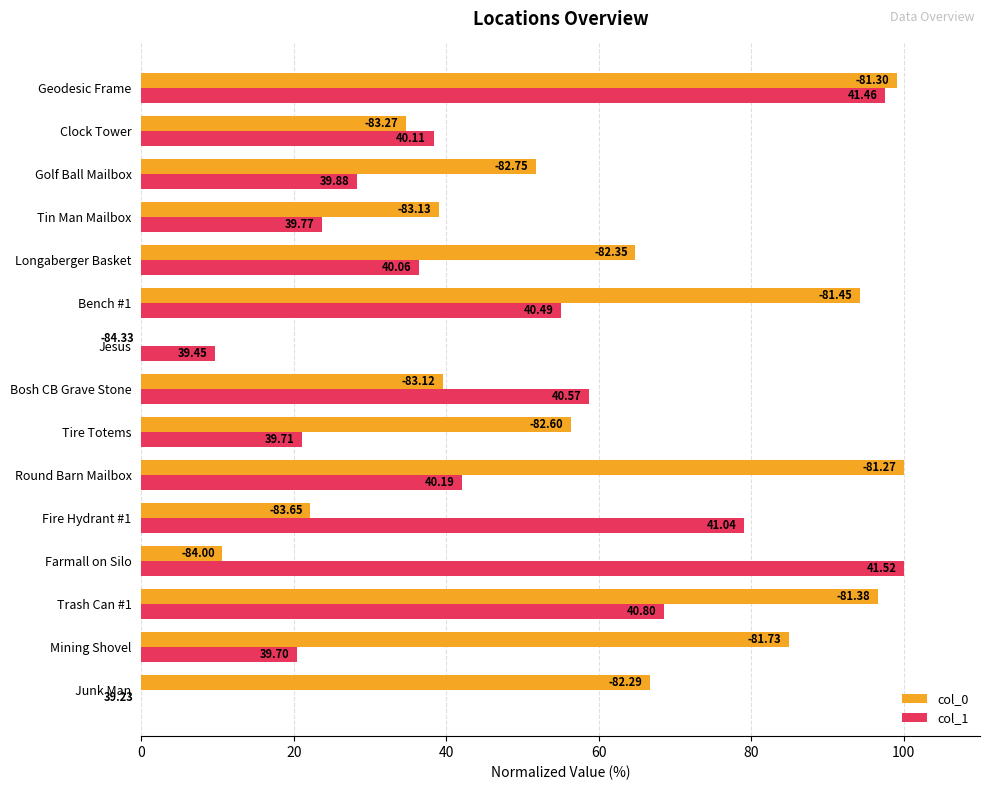

What are all the series names shown in the legend?

col_0, col_1